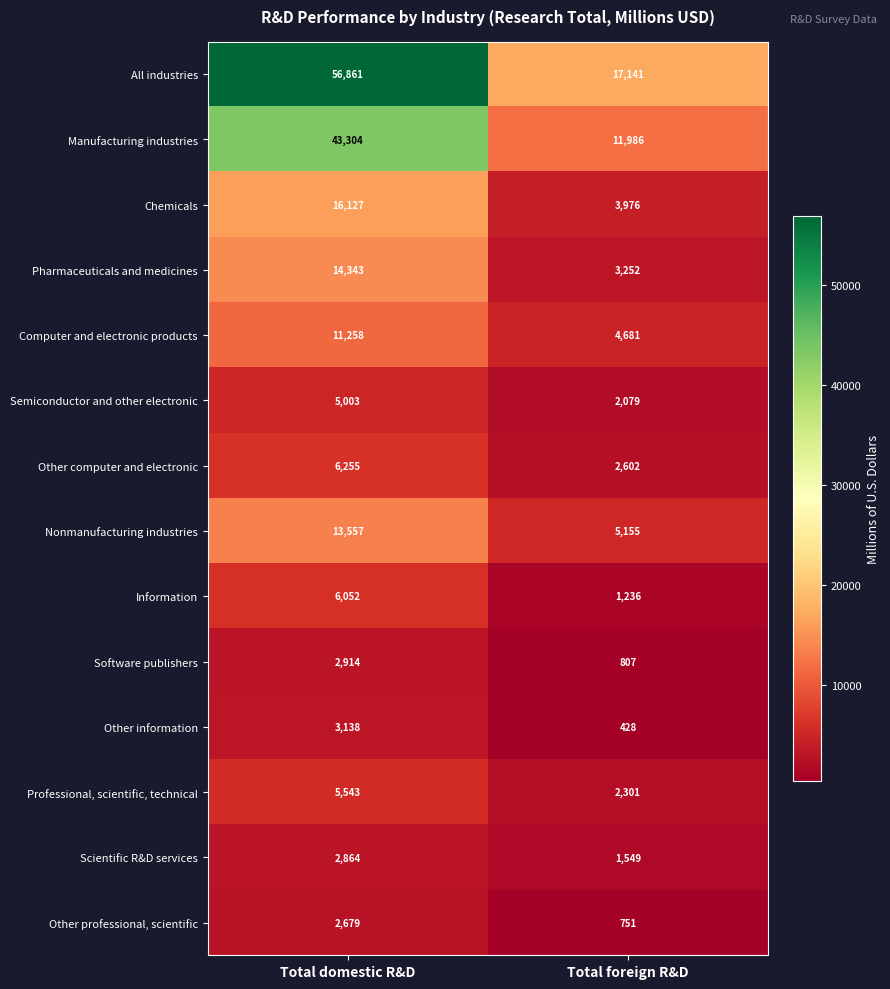

What is the total value across all series at Total domestic R&D?

189898